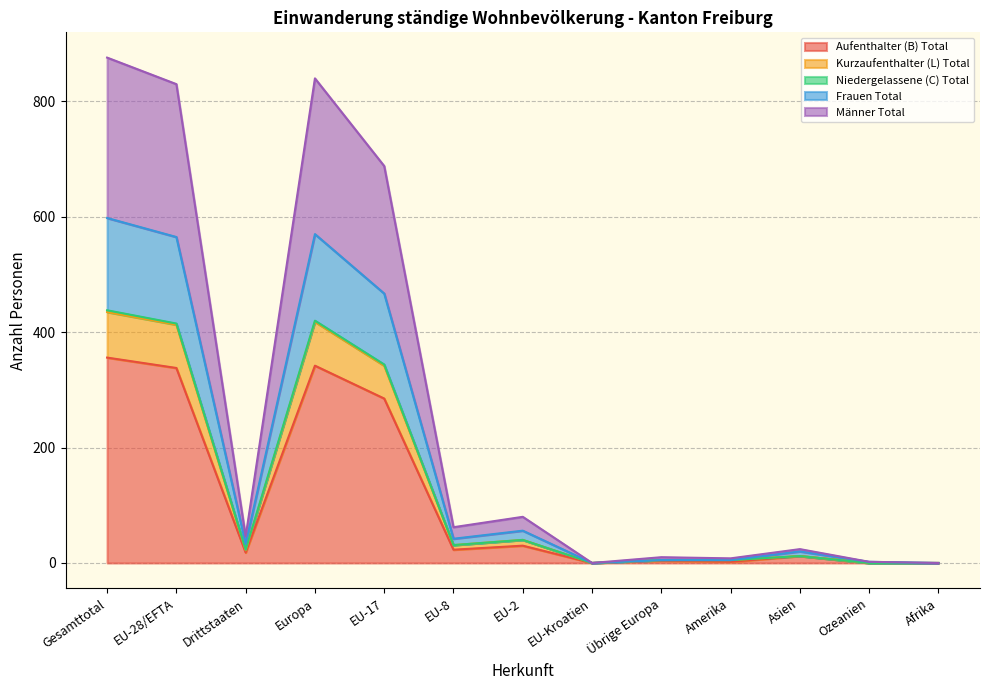

Does the chart have visible grid lines?

Yes